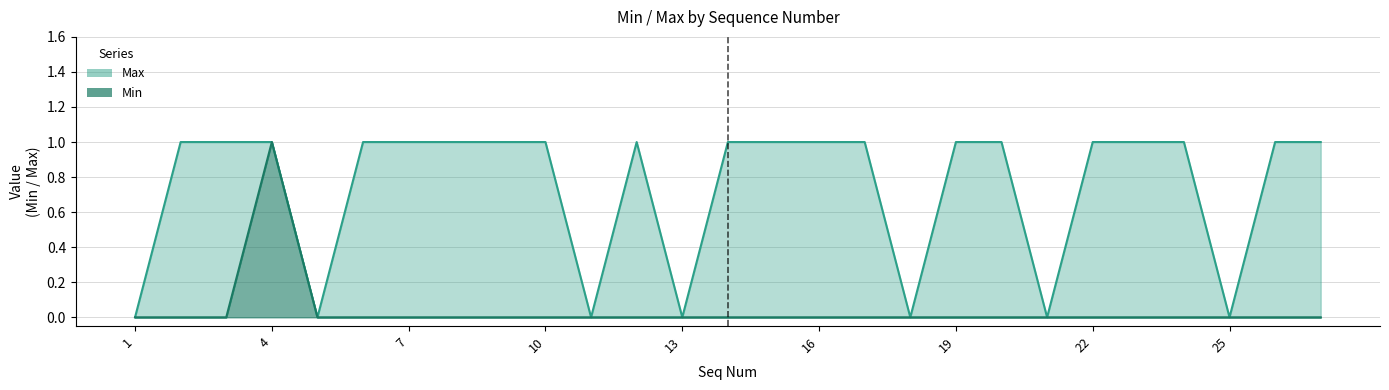

True or false: Max and Min intersect in this chart.

False